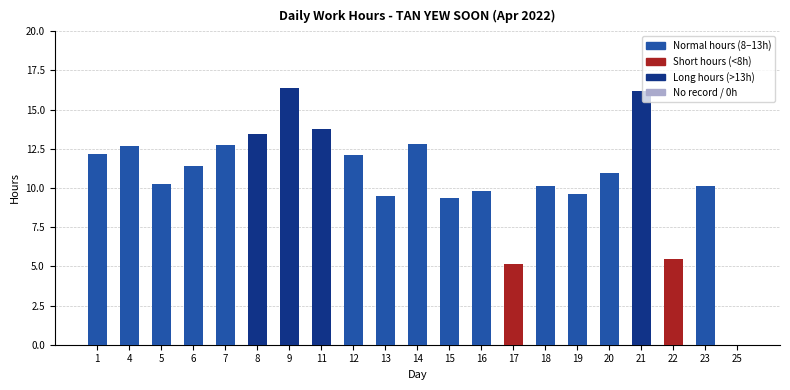

How many values exceed 10?

14